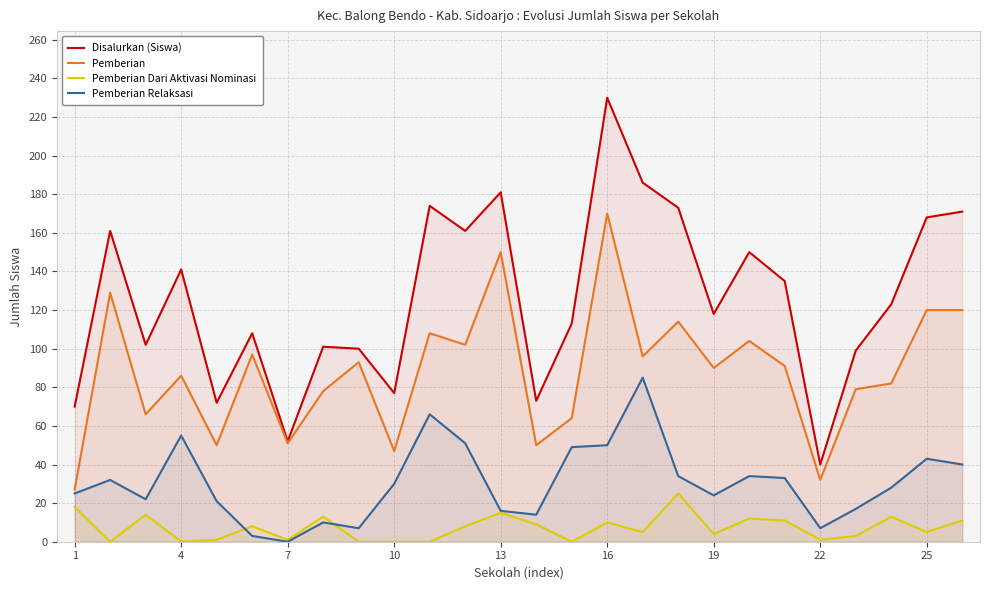

The Disalurkan (Siswa) series shows 161 at 11. True or false?

True